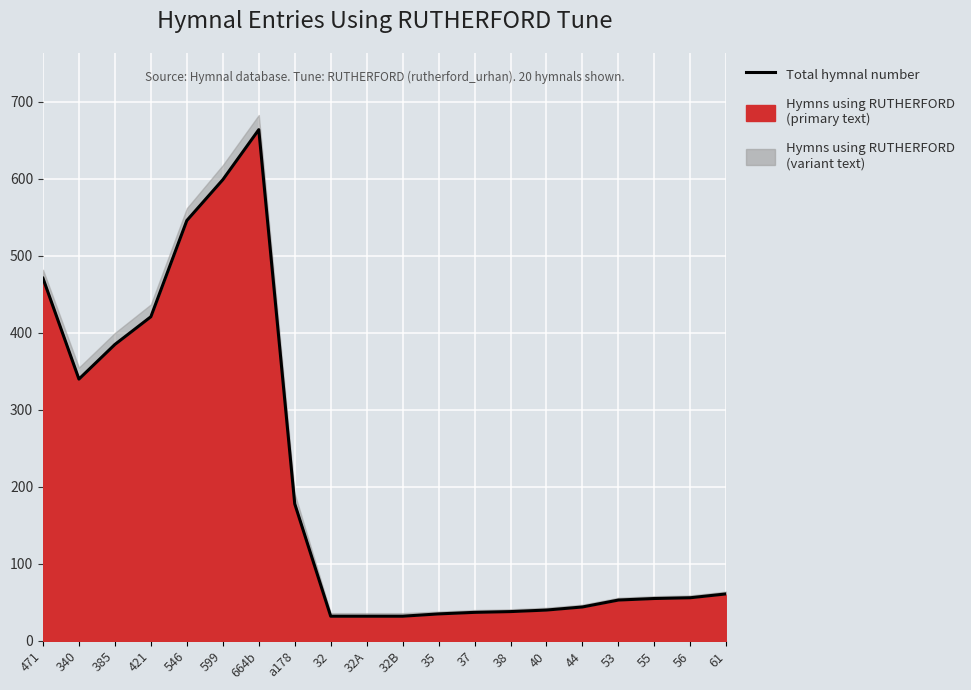

What is the sum of the values at 32B and 44?

76